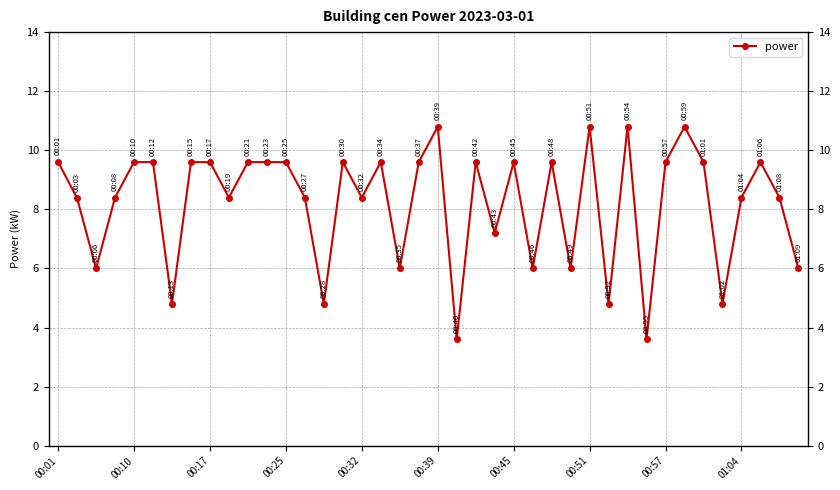

Reading right to left, transcribe all the data shown in this chart.

6.0	8.4	9.6	8.4	4.8	9.6	10.8	9.6	3.6	10.8	4.8	10.8	6.0	9.6	6.0	9.6	7.2	9.6	3.6	10.8	9.6	6.0	9.6	8.4	9.6	4.8	8.4	9.6	9.6	9.6	8.4	9.6	9.6	4.8	9.6	9.6	8.4	6.0	8.4	9.6